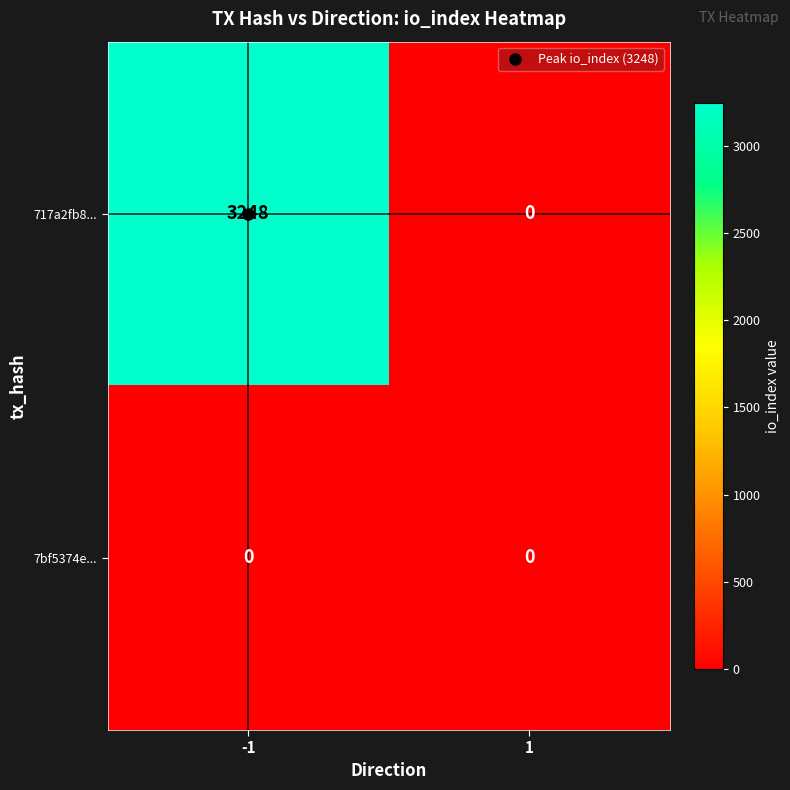

What is the approximate value of 717a2fb8... at -1, to the nearest 50?

3250